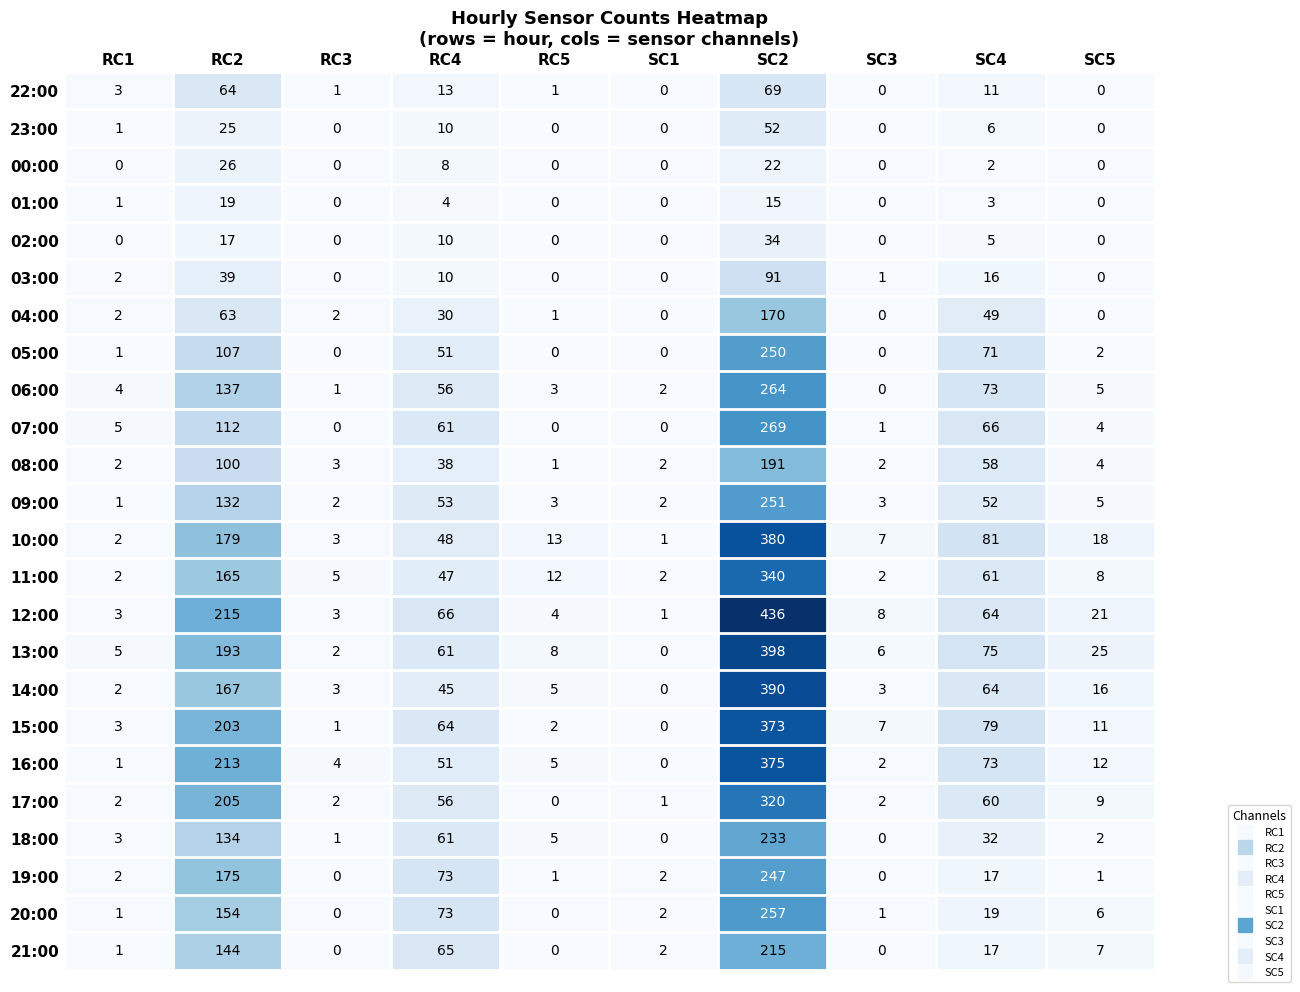

What is the sum of all 23:00 values?

94